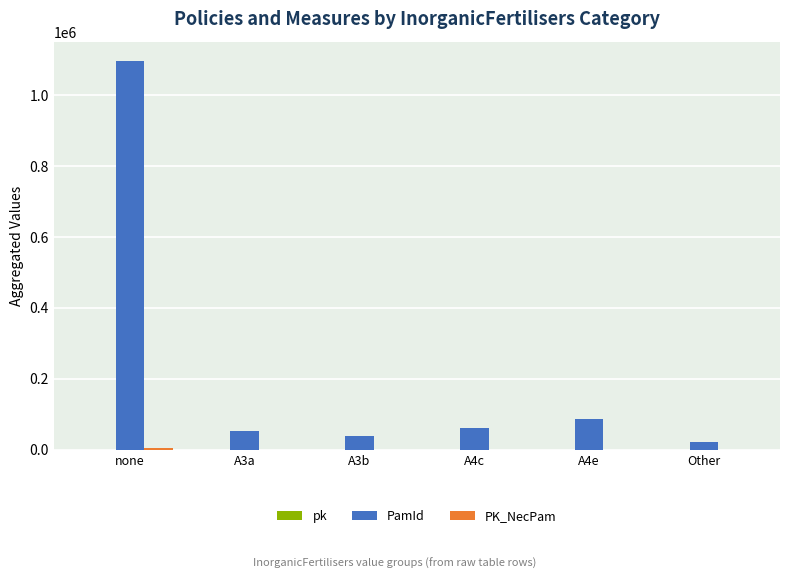

At which category is the sum across all series the highest?

none